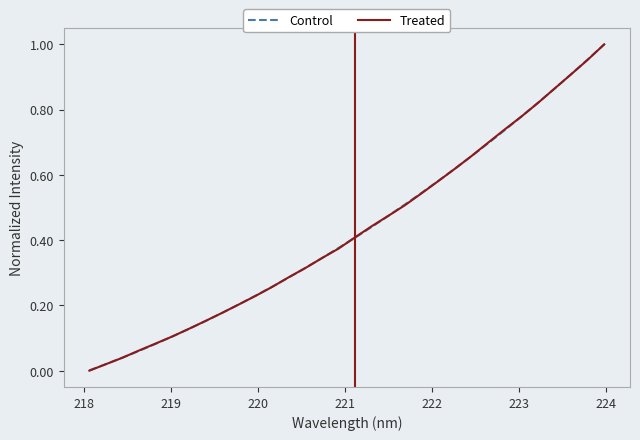

Which series has the widest spread of values?

Treated